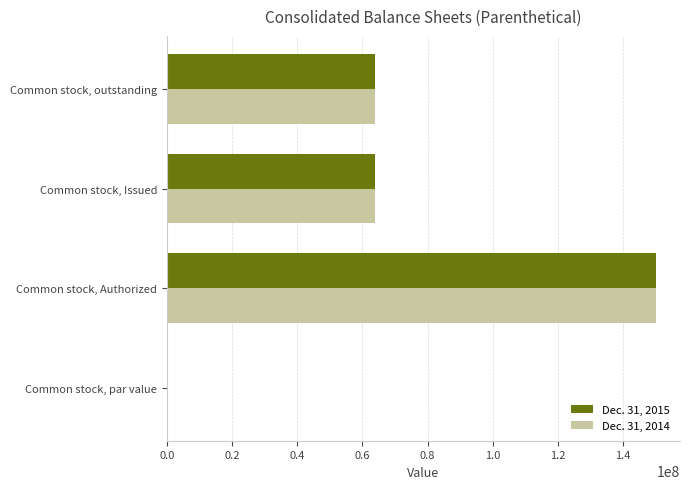

True or false: Dec. 31, 2014 has a value of 19653862.0 at Common stock, outstanding.

False